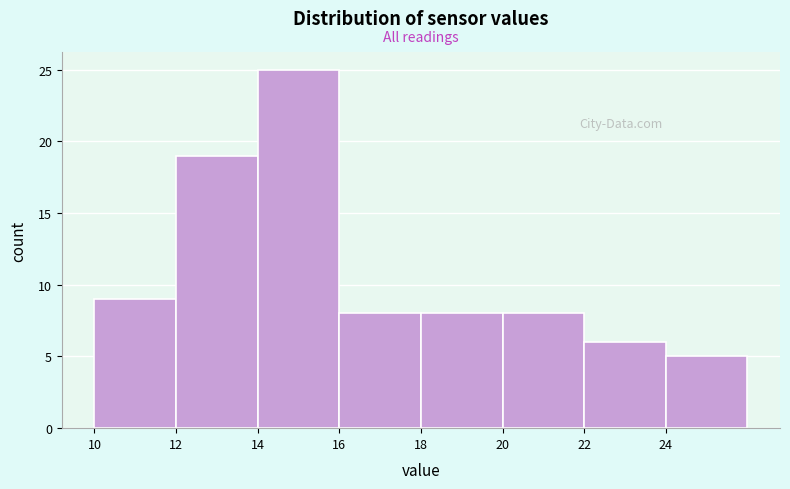

How tall is the bar that spans 14 to 16 on the x-axis? The values are not printed on the chart, so give them approximately, as read against the axis.

25